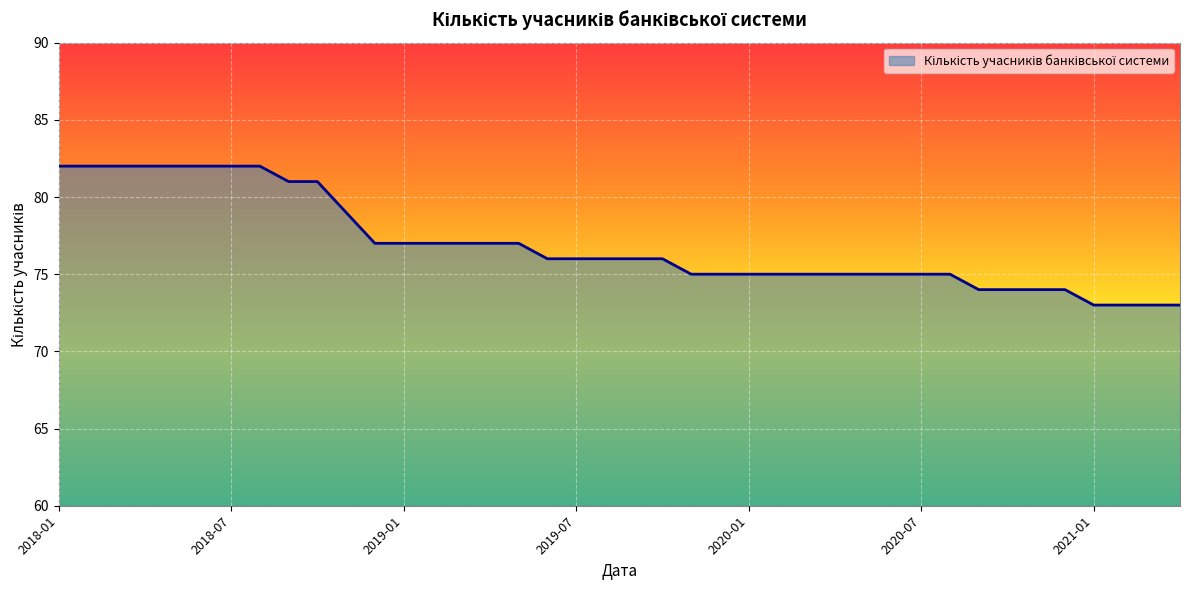

What is the difference between the maximum and minimum values?

9